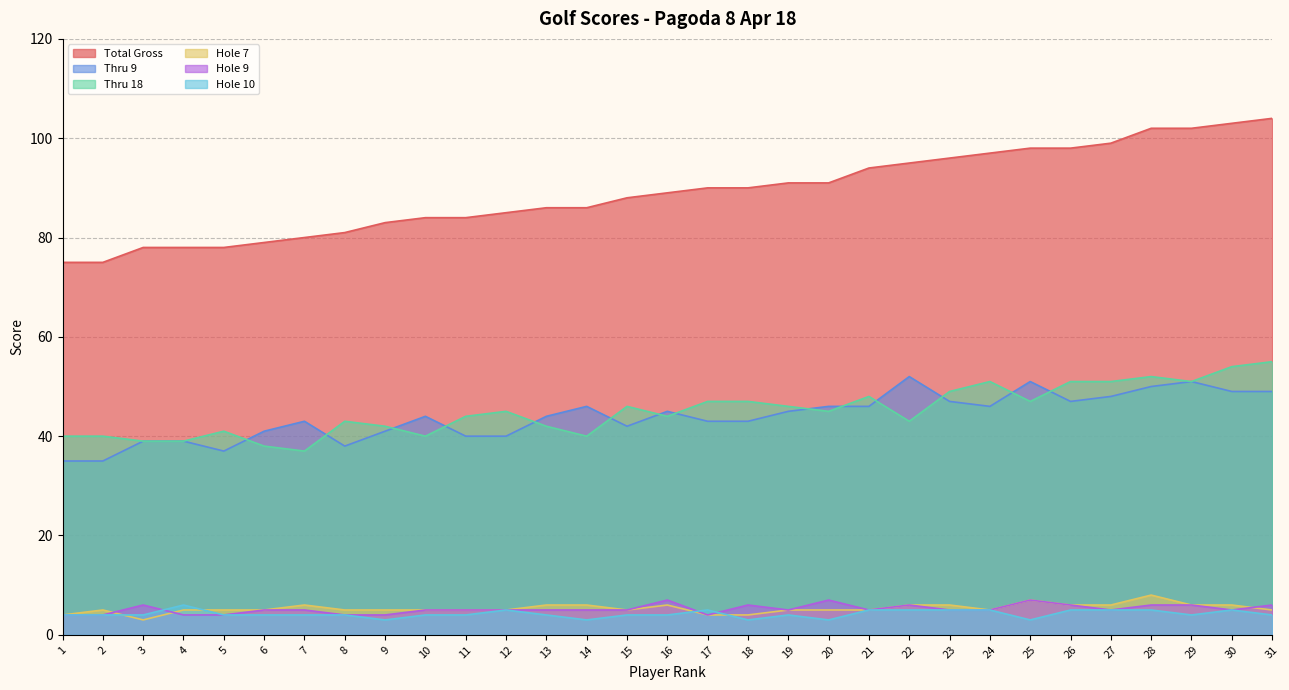

Where is the first local minimum for Thru 18?

7